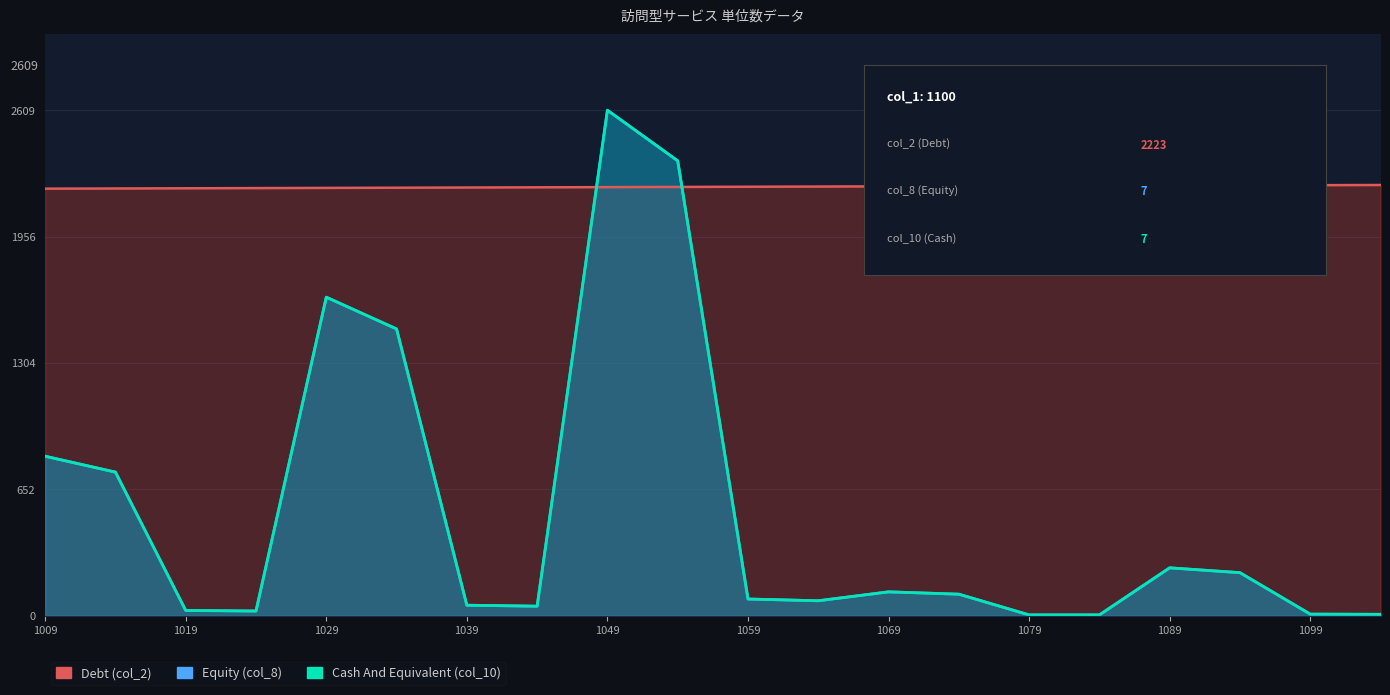

How many lines are shown in the chart?

3